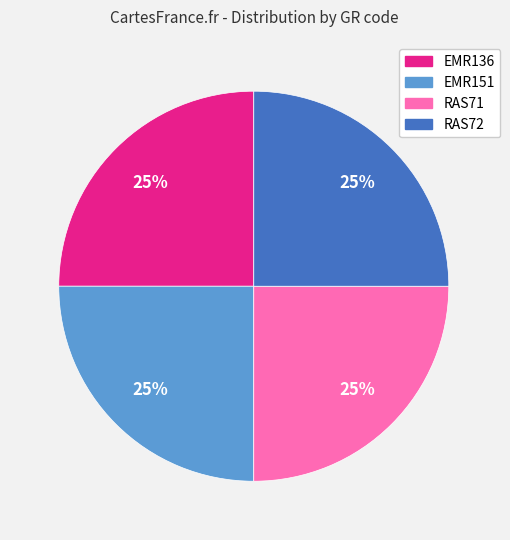

Is it true that EMR151 is 25% of the pie?

True